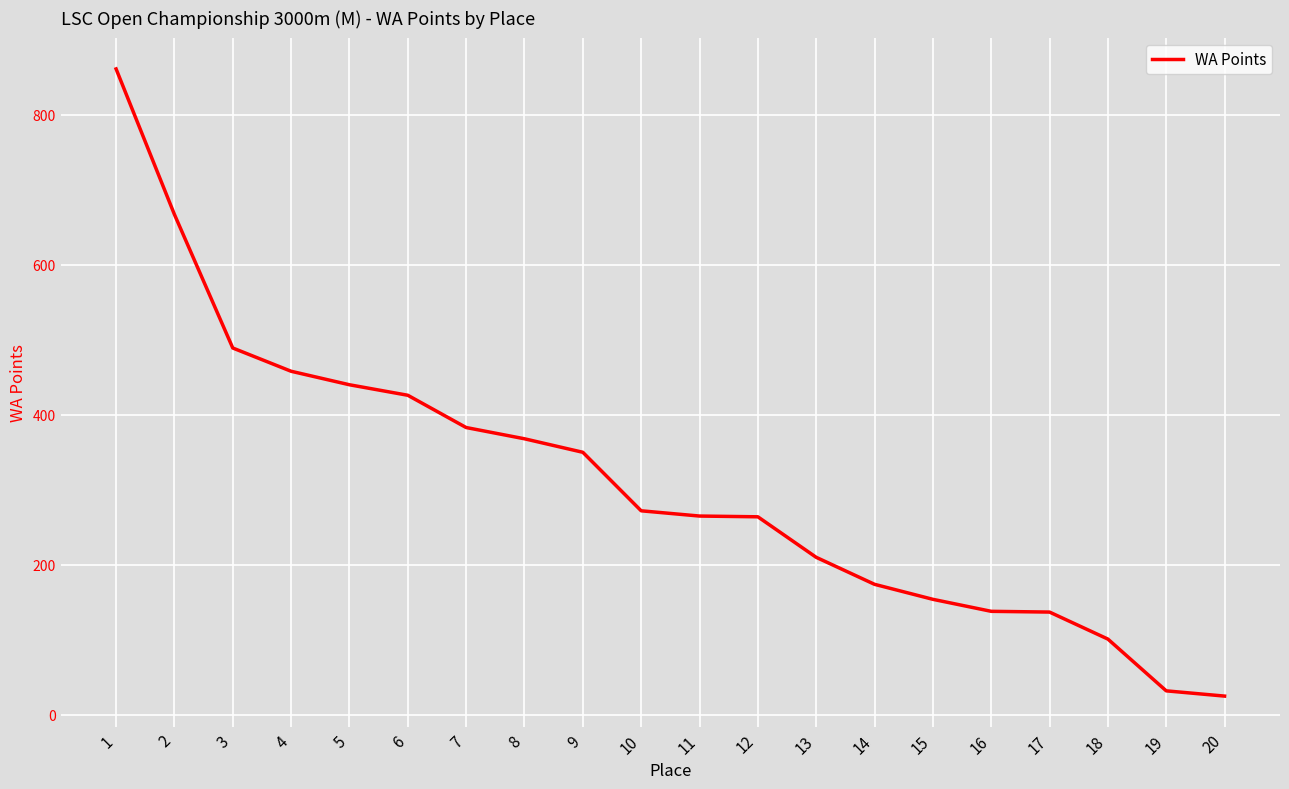

What is the maximum value shown in the chart?

861